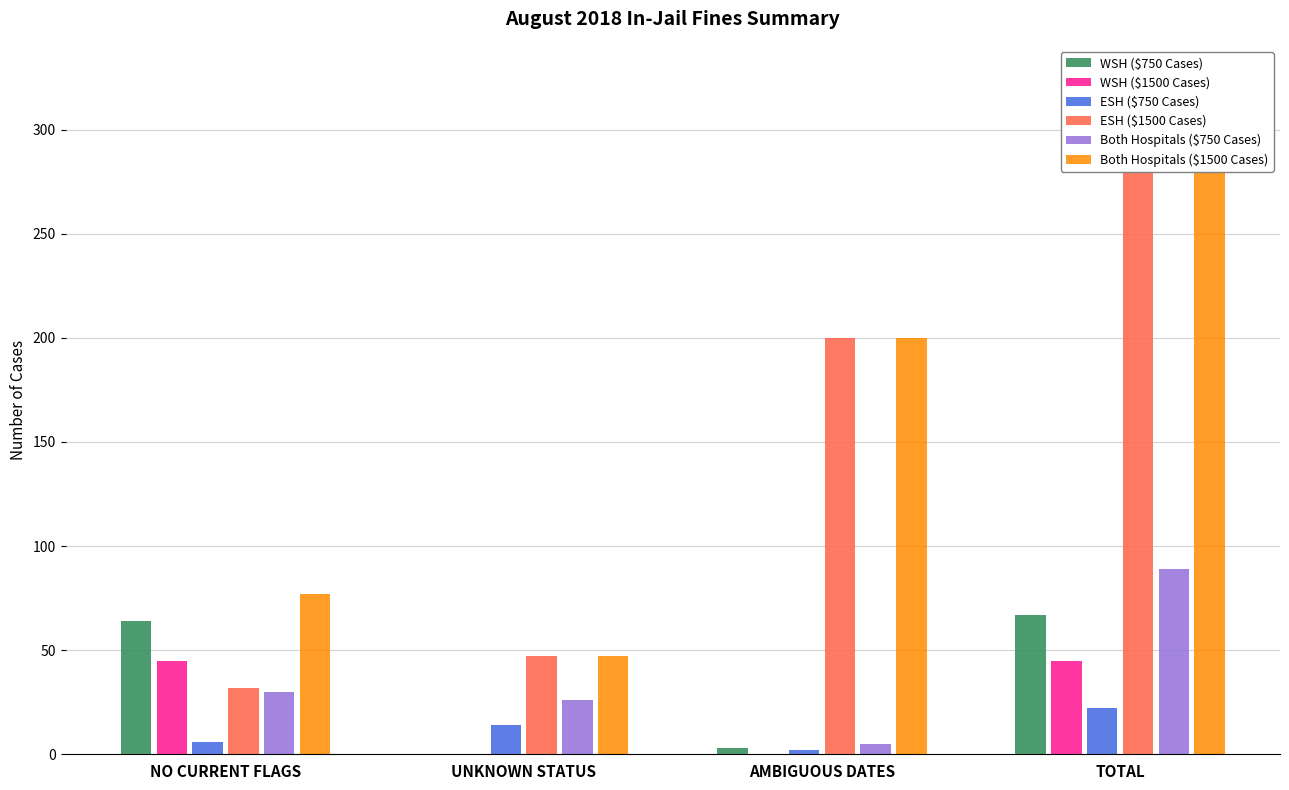

What is the total value across all series at AMBIGUOUS DATES?

410